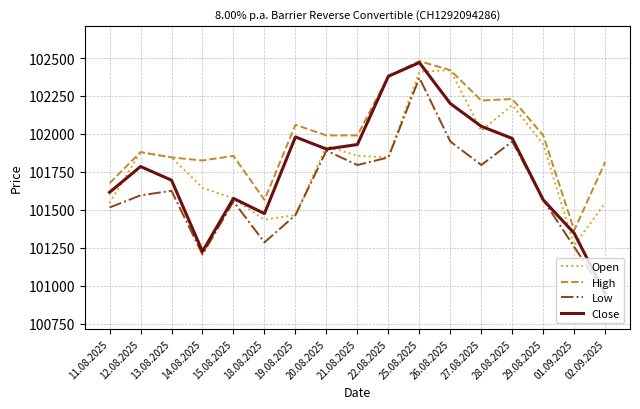

Where is the first local minimum for High?

14.08.2025